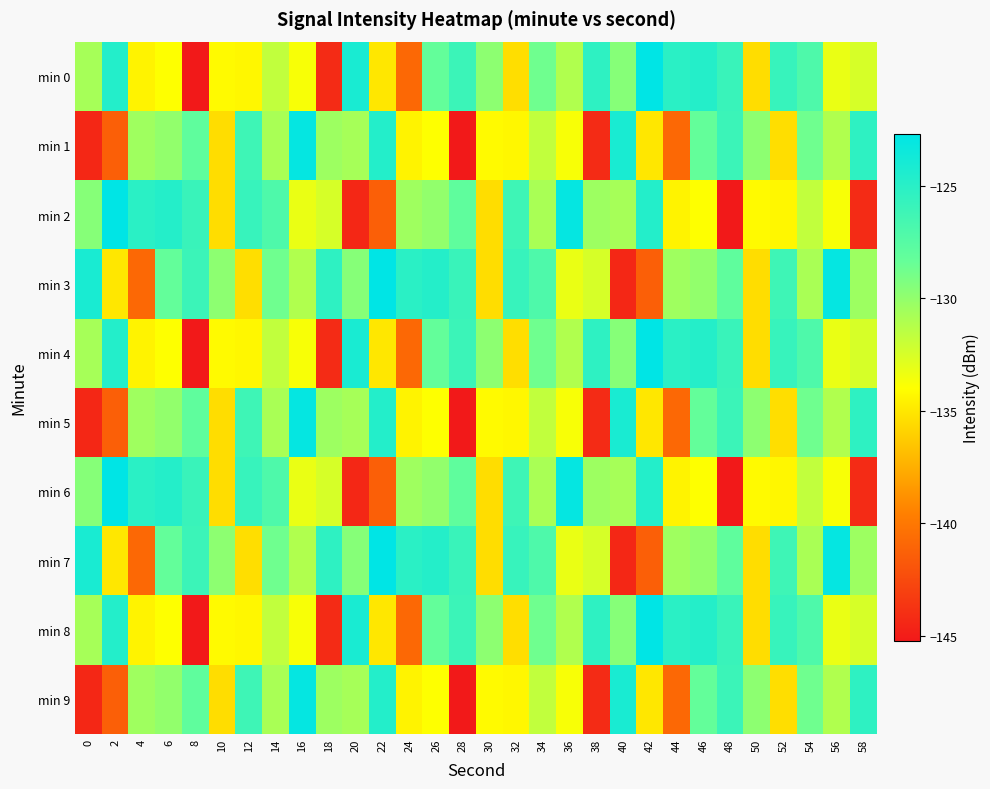

At 8, list the series in order from largest to smallest.

min 2, min 6, min 3, min 7, min 1, min 5, min 9, min 0, min 4, min 8